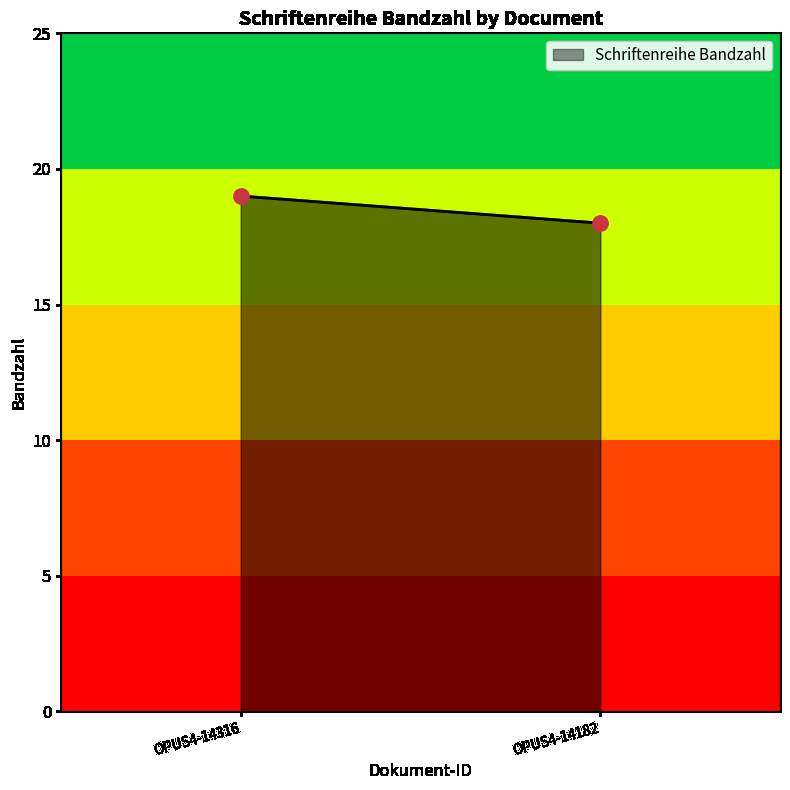

What is the difference between the maximum and minimum values?

1.0